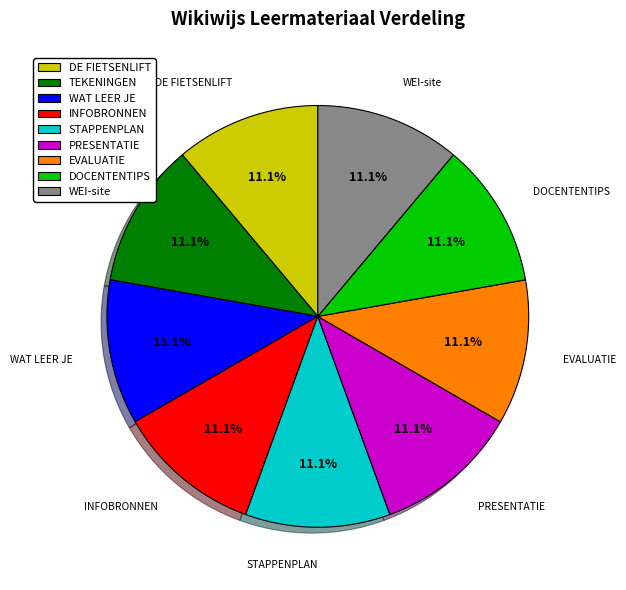

What portion of the pie excludes DE FIETSENLIFT?

88.9%